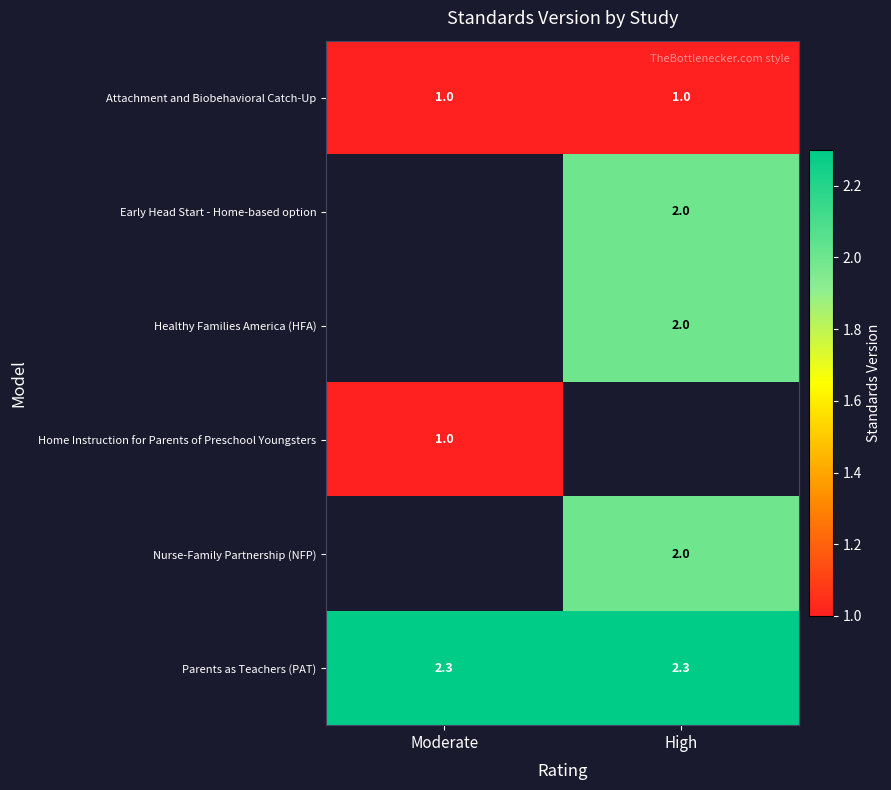

True or false: Attachment and Biobehavioral Catch-Up has a value of 1.0 at High.

True